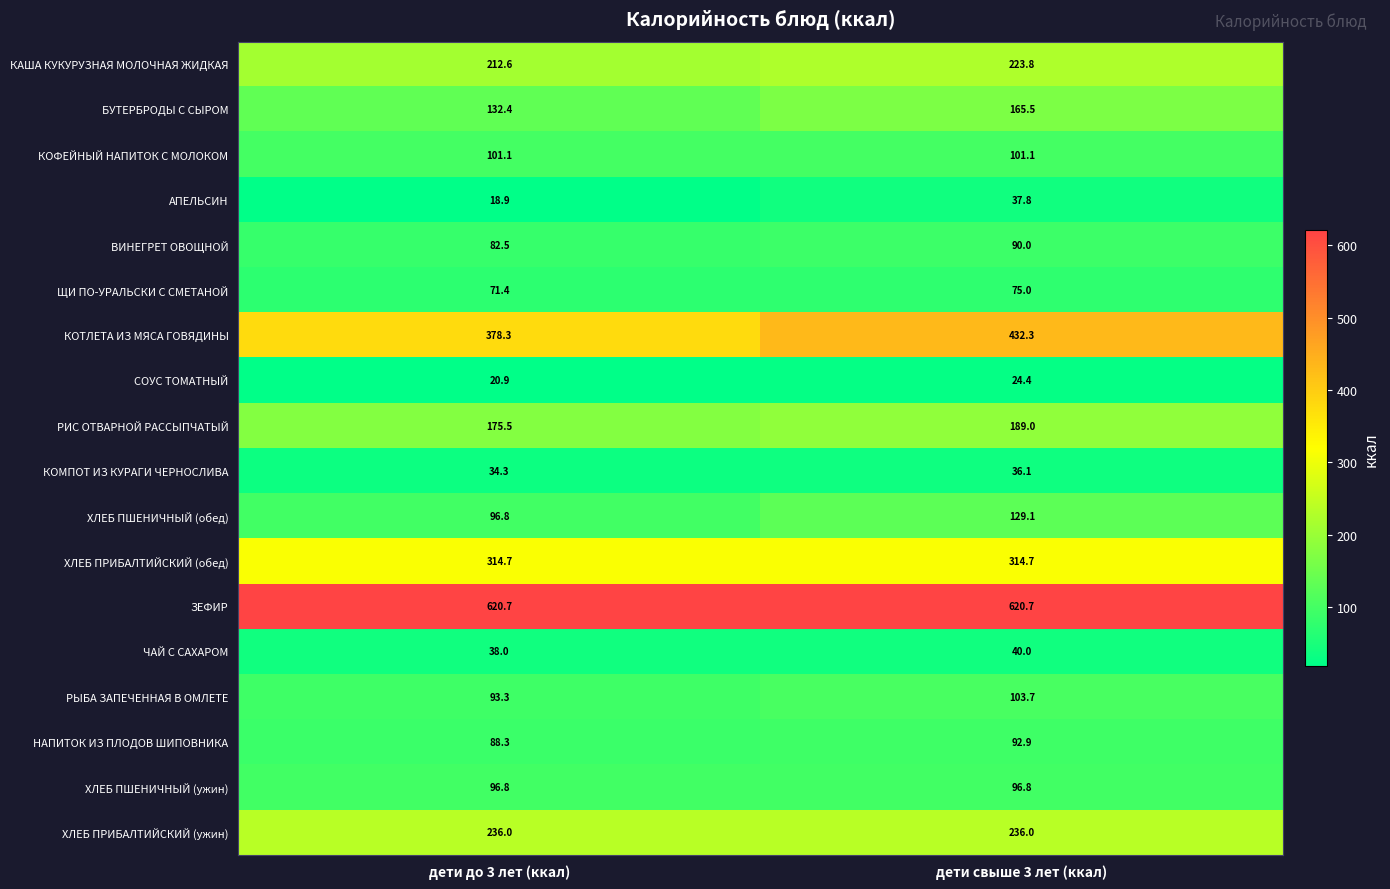

At дети свыше 3 лет (ккал), list the series in order from smallest to largest.

СОУС ТОМАТНЫЙ, КОМПОТ ИЗ КУРАГИ ЧЕРНОСЛИВА, АПЕЛЬСИН, ЧАЙ С САХАРОМ, ЩИ ПО-УРАЛЬСКИ С СМЕТАНОЙ, ВИНЕГРЕТ ОВОЩНОЙ, НАПИТОК ИЗ ПЛОДОВ ШИПОВНИКА, ХЛЕБ ПШЕНИЧНЫЙ (ужин), КОФЕЙНЫЙ НАПИТОК С МОЛОКОМ, РЫБА ЗАПЕЧЕННАЯ В ОМЛЕТЕ, ХЛЕБ ПШЕНИЧНЫЙ (обед), БУТЕРБРОДЫ С СЫРОМ, РИС ОТВАРНОЙ РАССЫПЧАТЫЙ, КАША КУКУРУЗНАЯ МОЛОЧНАЯ ЖИДКАЯ, ХЛЕБ ПРИБАЛТИЙСКИЙ (ужин), ХЛЕБ ПРИБАЛТИЙСКИЙ (обед), КОТЛЕТА ИЗ МЯСА ГОВЯДИНЫ, ЗЕФИР